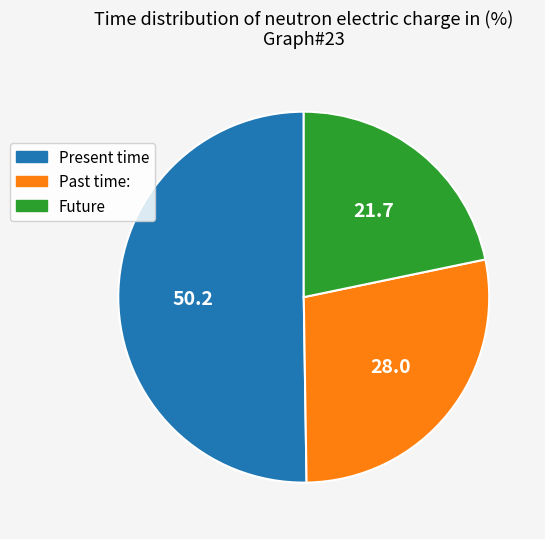

Is there a majority slice in this chart?

Yes